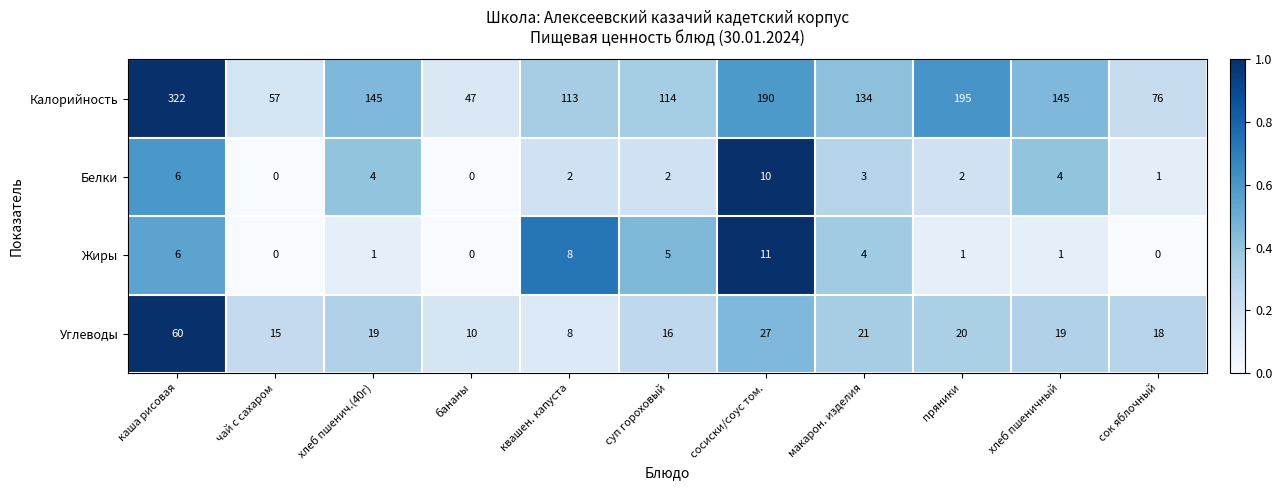

Read the Углеводы value at квашен. капуста.

8